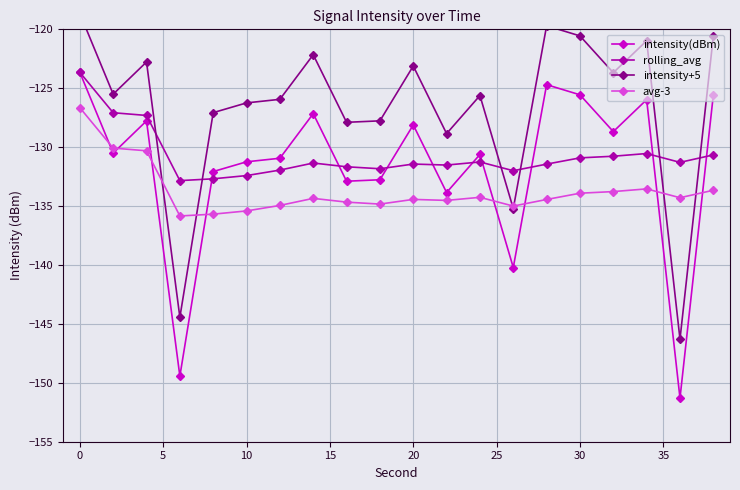

True or false: avg-3 has more than 0 points higher than both neighbors.

True